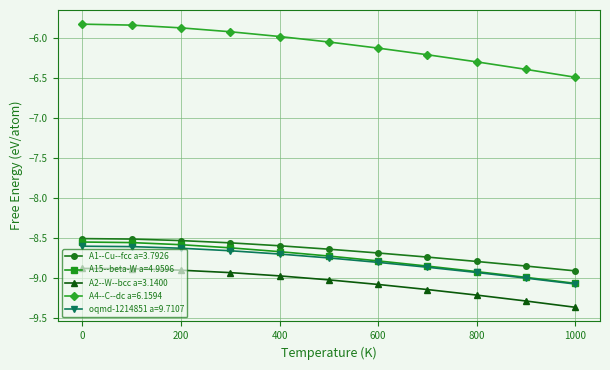

Which series has the largest range (max minus min)?

A4--C--dc a=6.1594